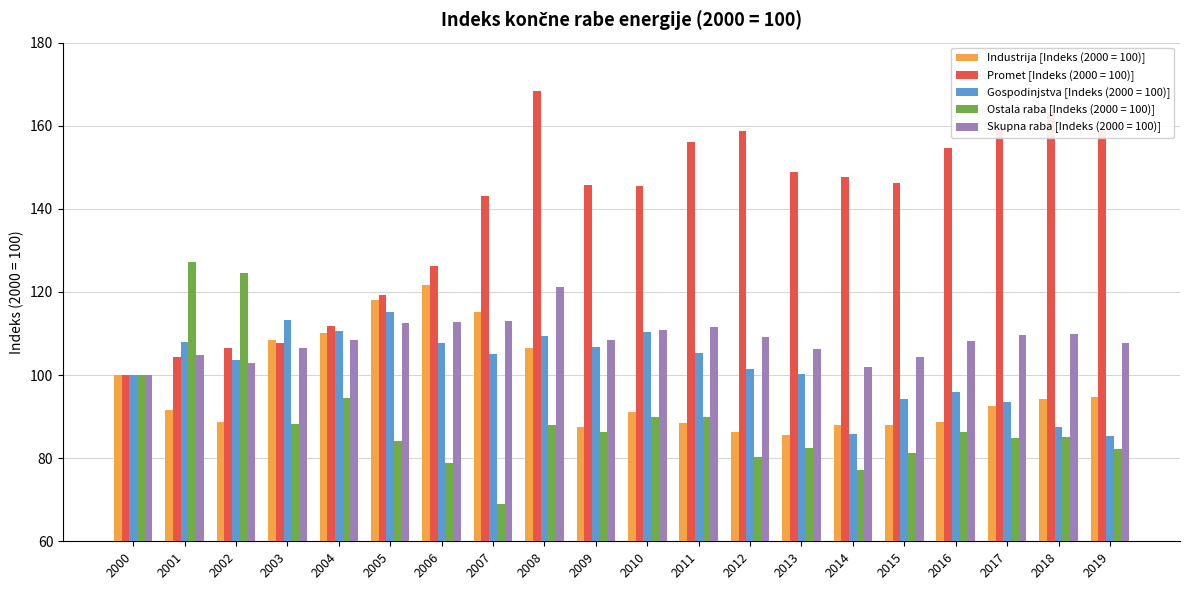

Which series has the widest spread of values?

Promet [Indeks (2000 = 100)]